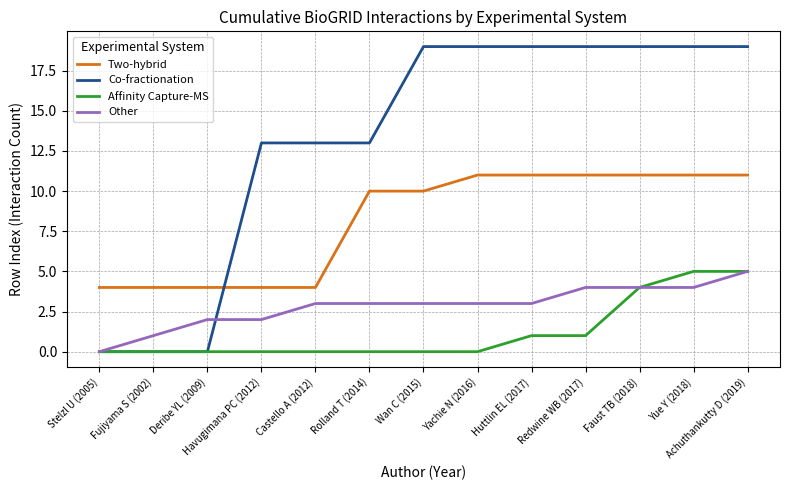

The value of Two-hybrid at Faust TB (2018) is 11. True or false?

True